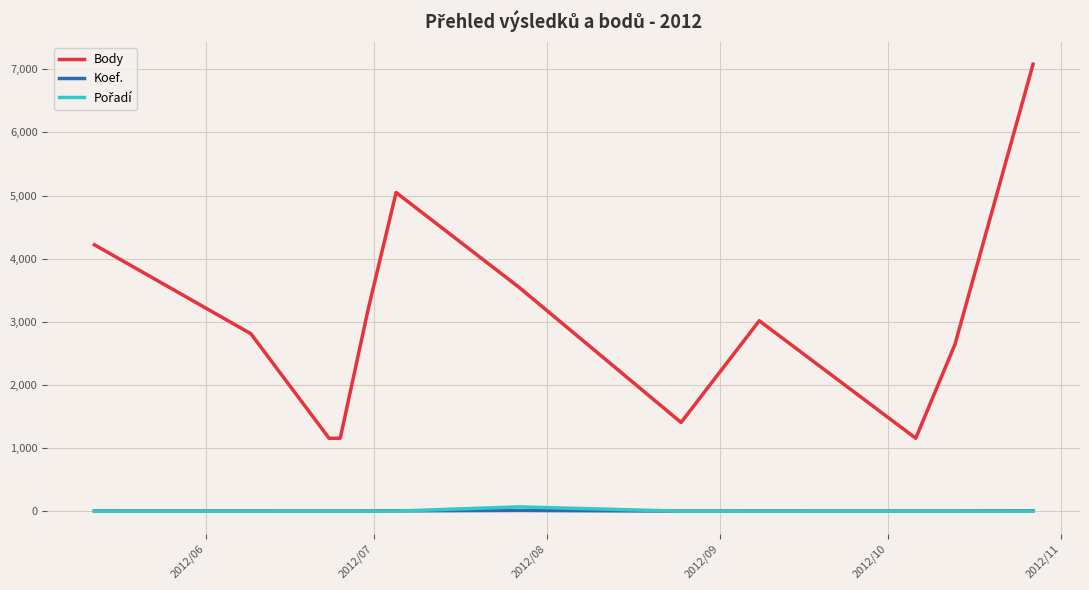

How many values in the Koef. series are below 4?

5